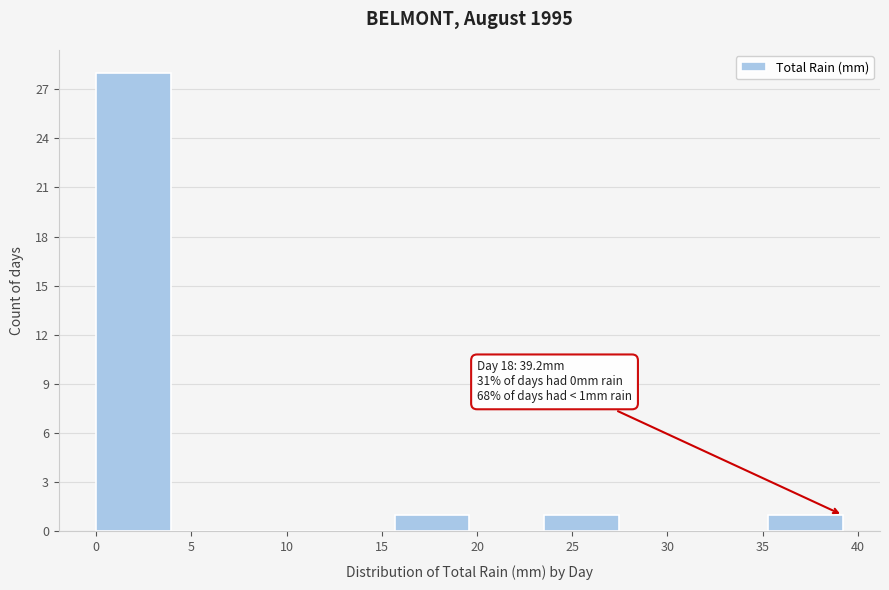

Which range on the x-axis has the tallest bar?

0.0 to 4.0